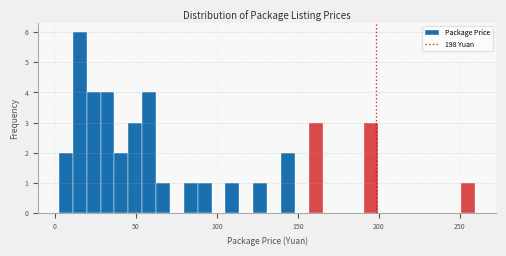

Read against the x-axis, roughly where is the centre of the tallest bar?

15